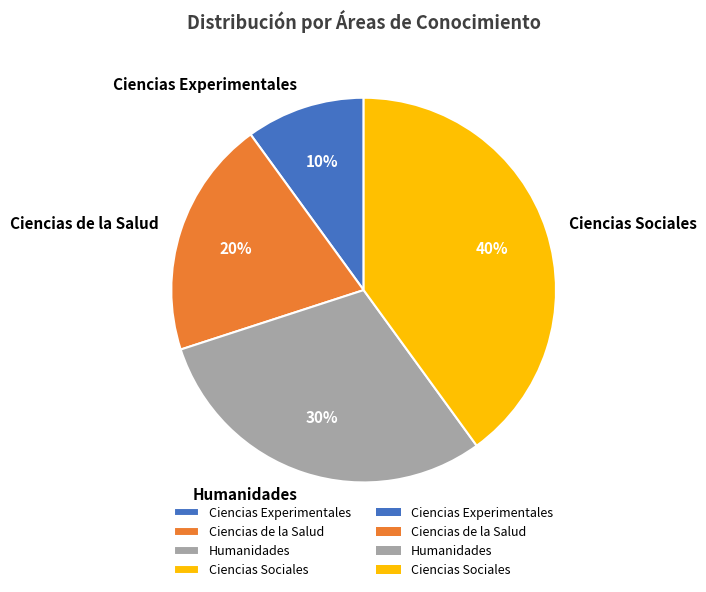

Is there a majority slice in this chart?

No